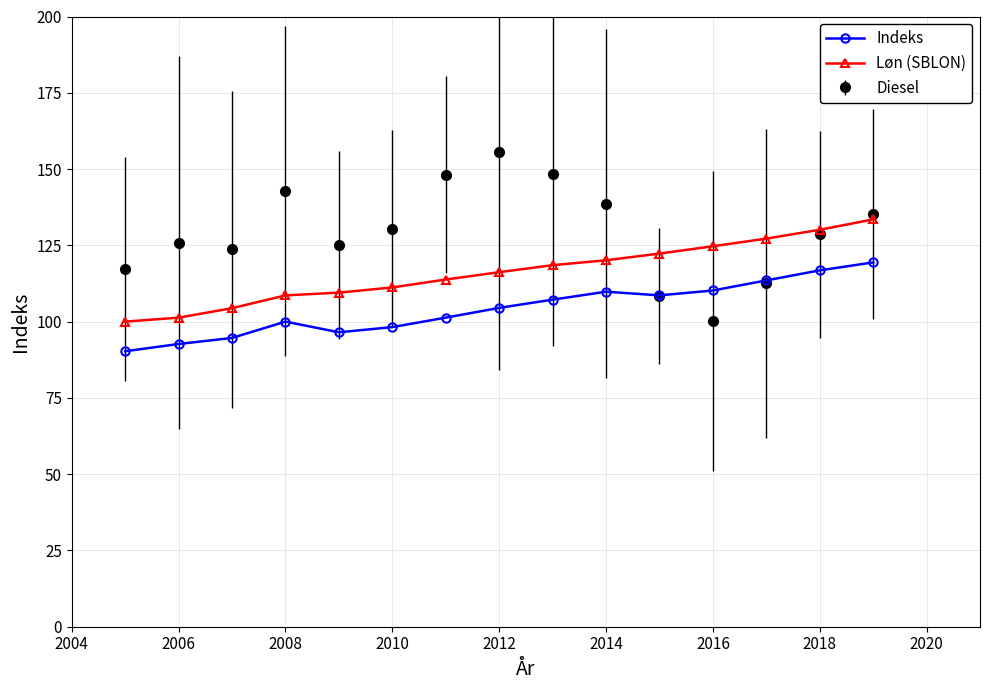

True or false: Indeks has more than 0 points higher than both neighbors.

True